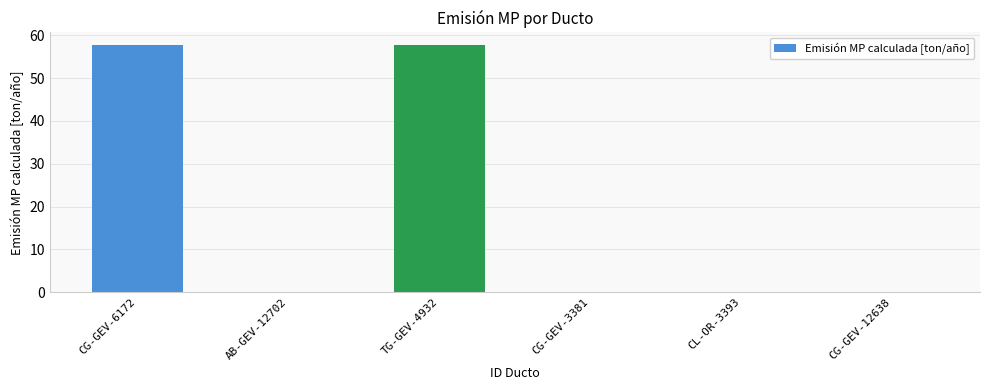

The chart shows a value of 101.7 at CG-GEV-6172. True or false?

False